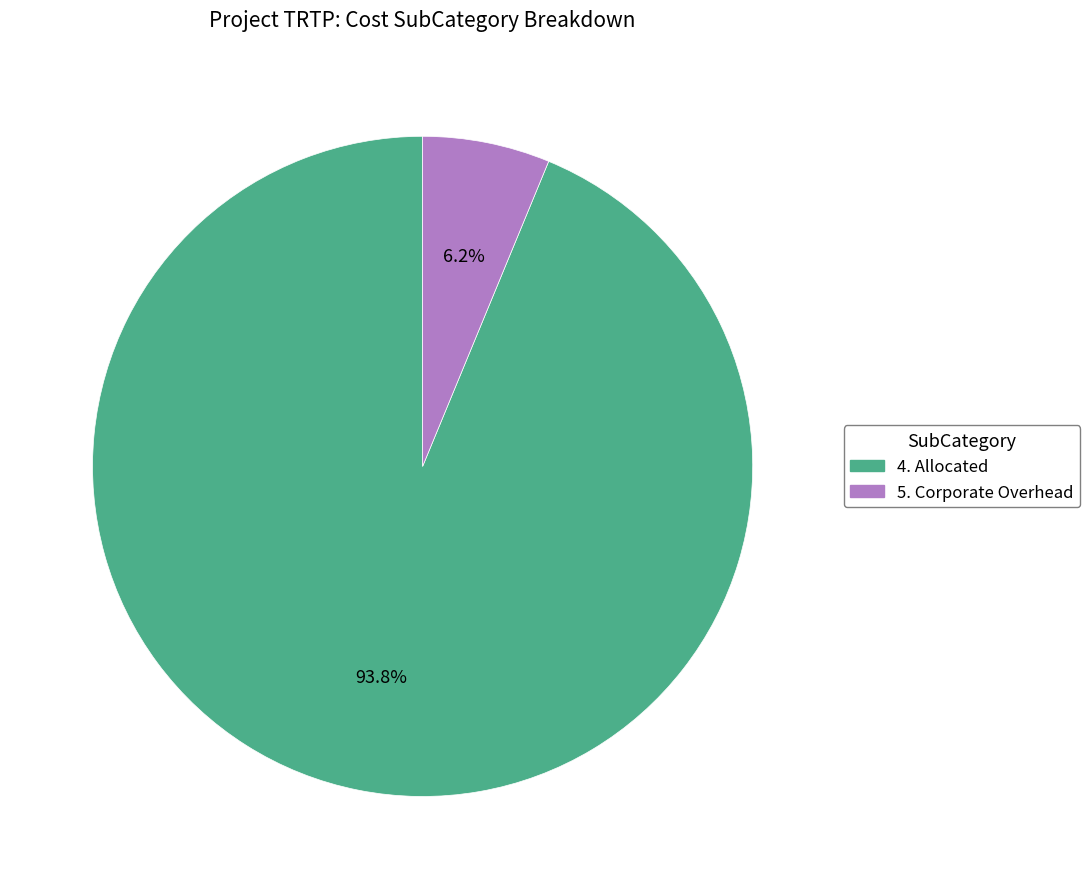

How many segments does this pie chart have?

2